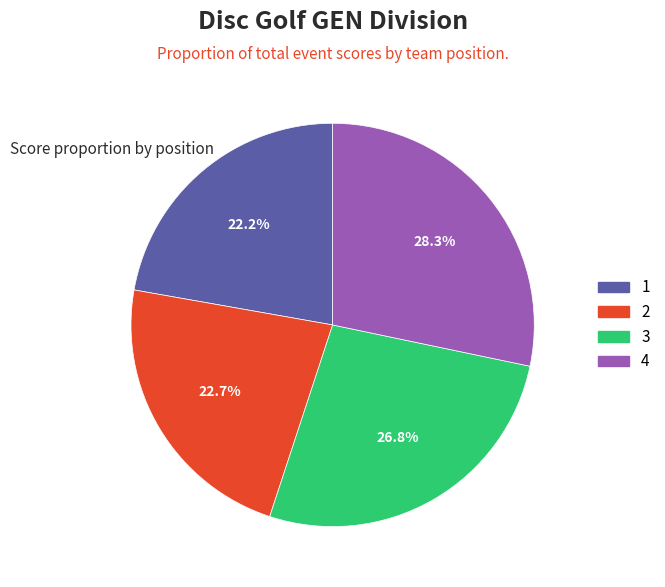

To the nearest percent, what is the average slice percentage?

25%